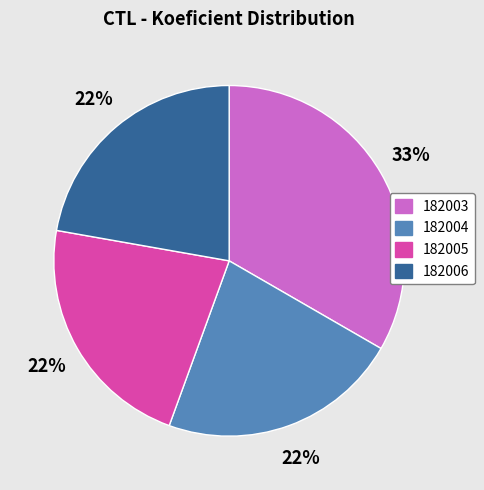

Does 182003 represent more than half of the total?

No